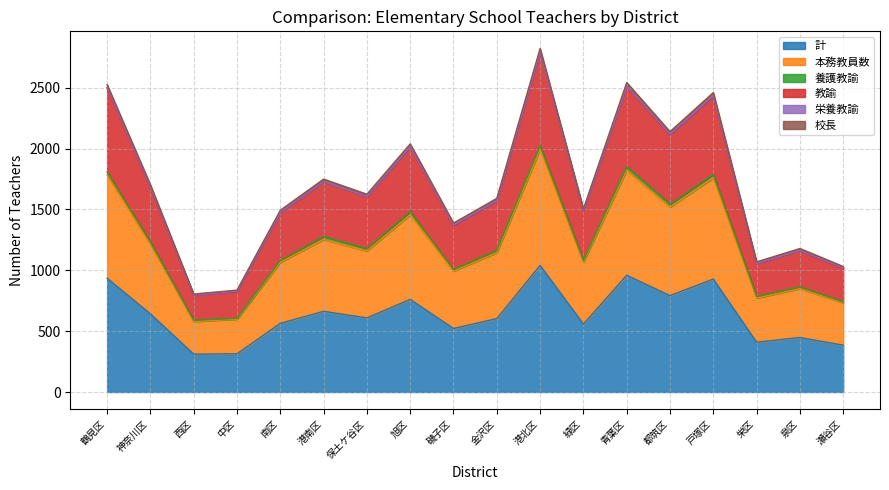

True or false: 教諭 has a value of 2433 at 緑区.

False